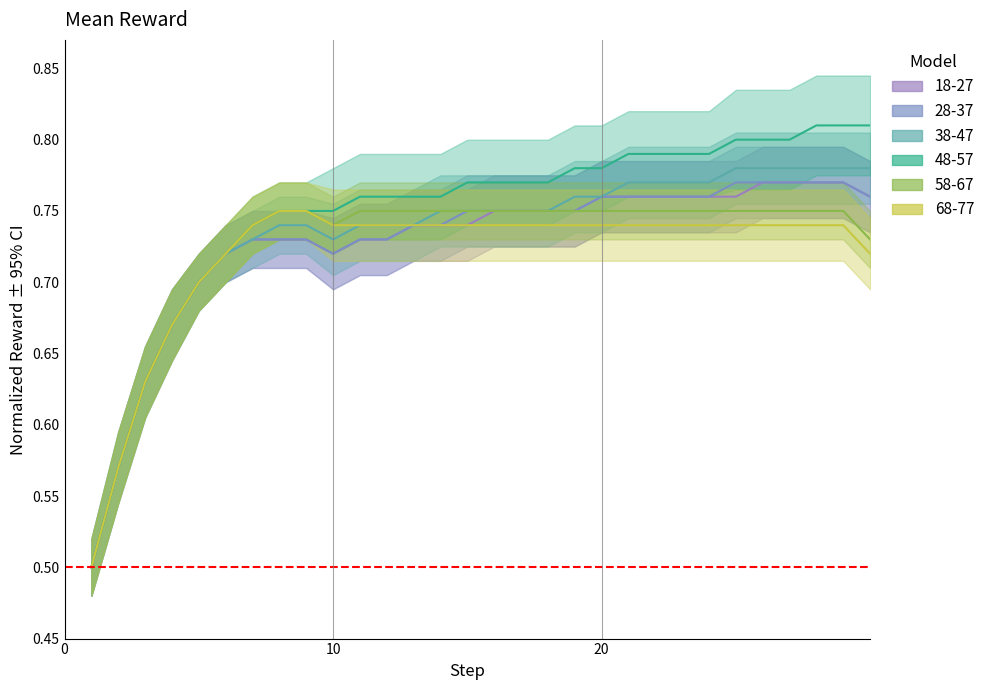

What is the value of the 68-77 point at the 21st from the left?

0.7